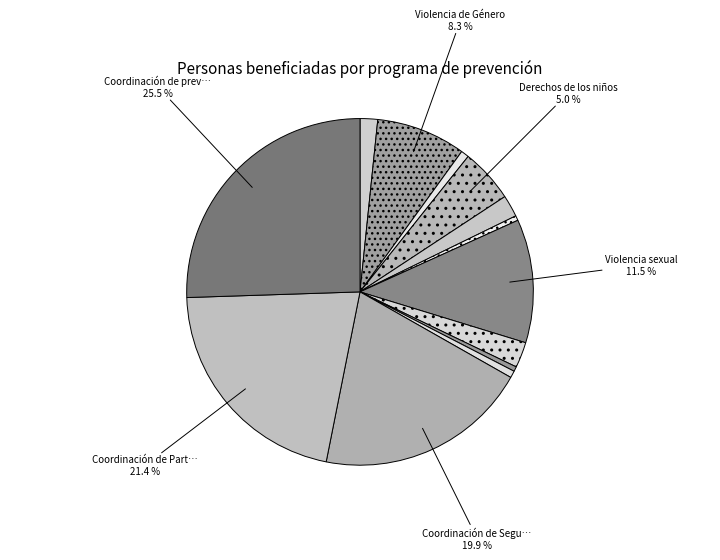

How many segments does this pie chart have?

13